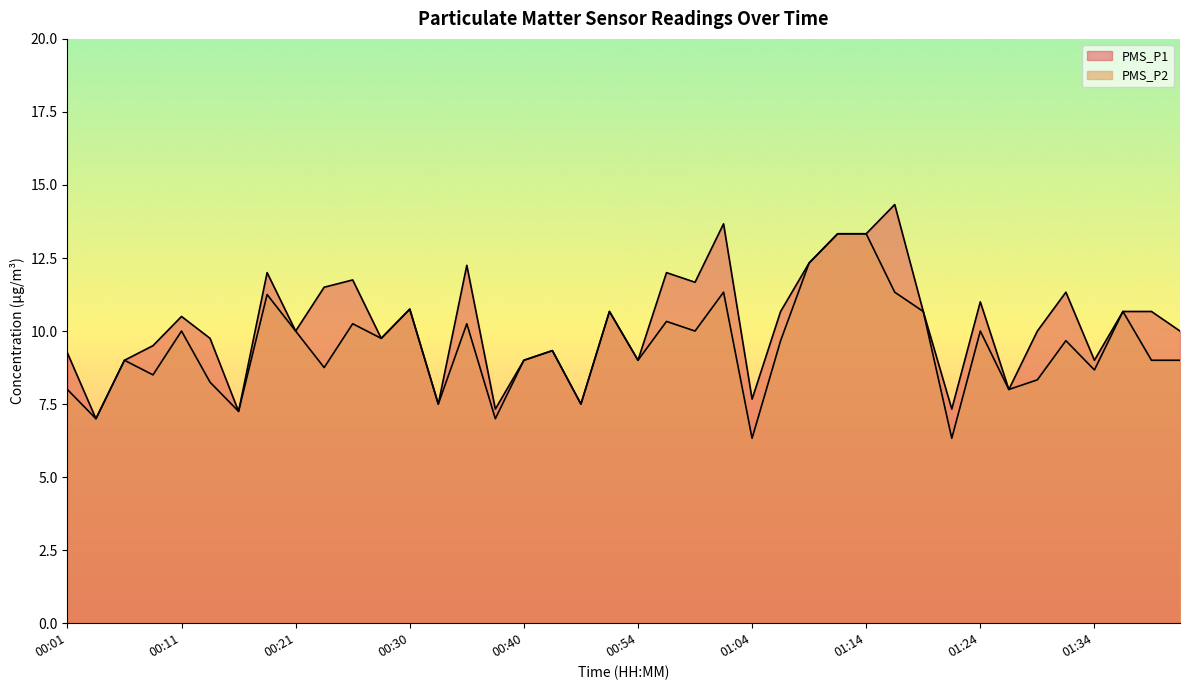

What are all the series names shown in the legend?

PMS_P1, PMS_P2